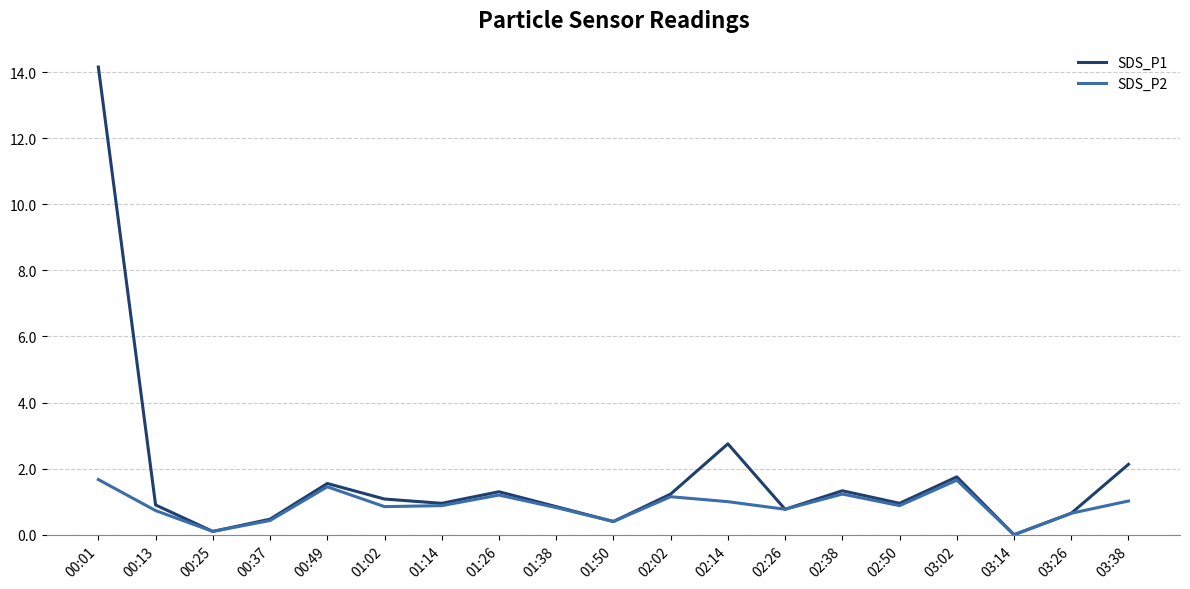

Between 00:37 and 03:38, which series saw the biggest shift?

SDS_P1